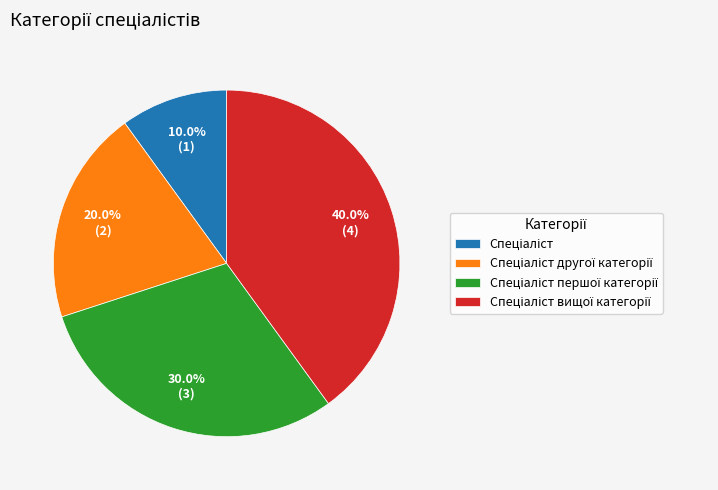

Does any single category account for the majority?

No